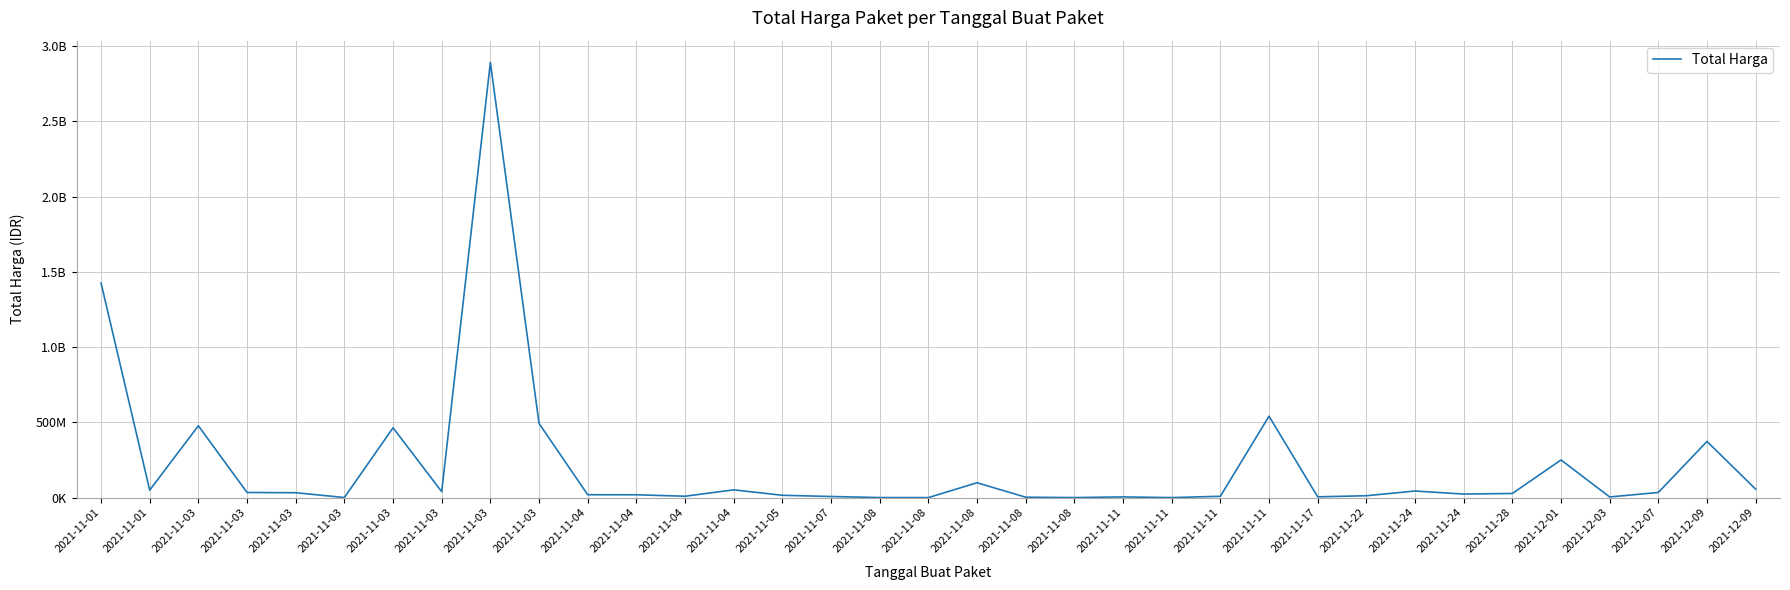

The value at 2021-11-01 is 86115018. True or false?

False